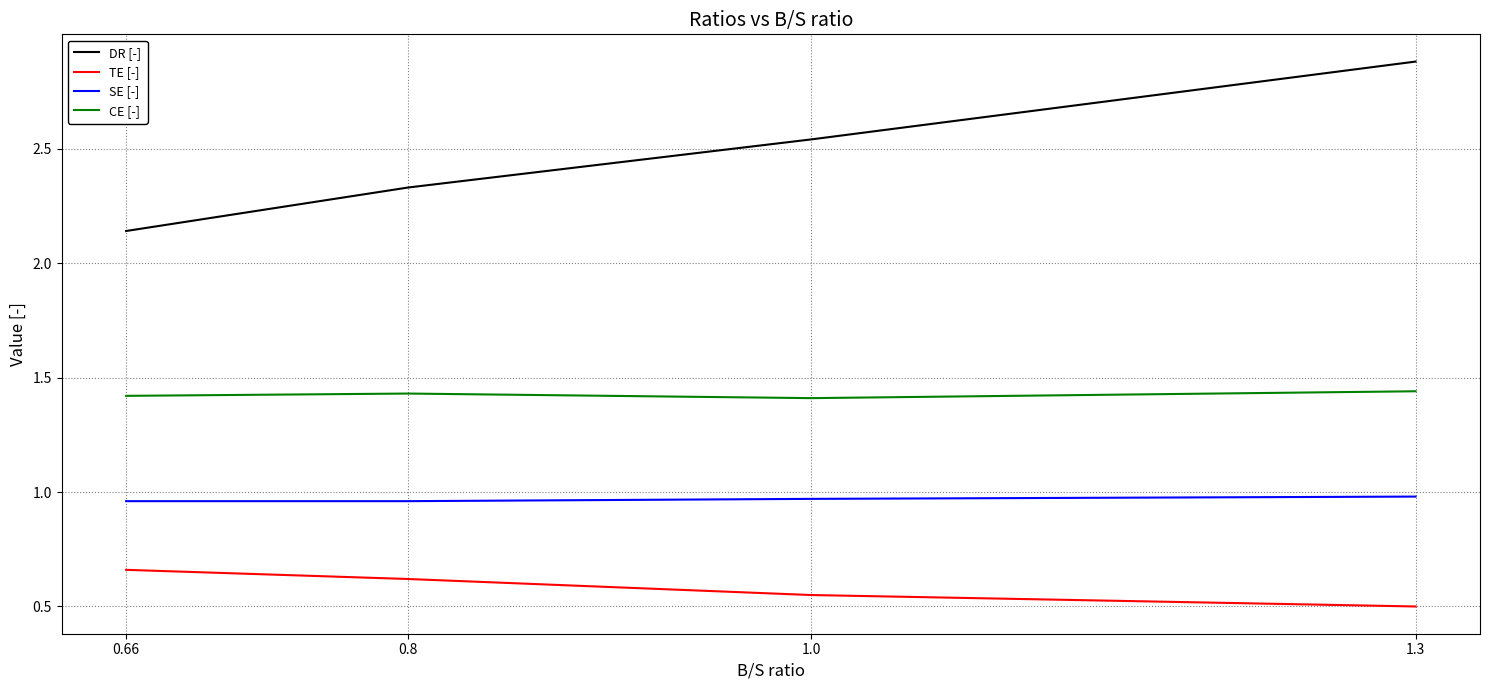

Which series has the largest range (max minus min)?

DR [-]